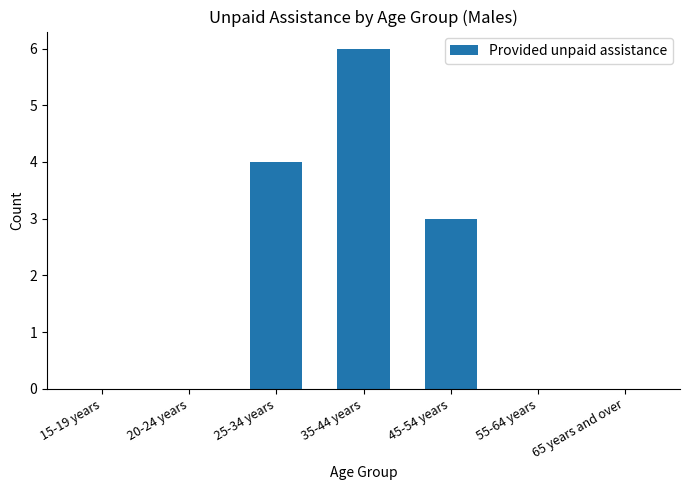

What is the sum of the values at 35-44 years and 45-54 years?

9